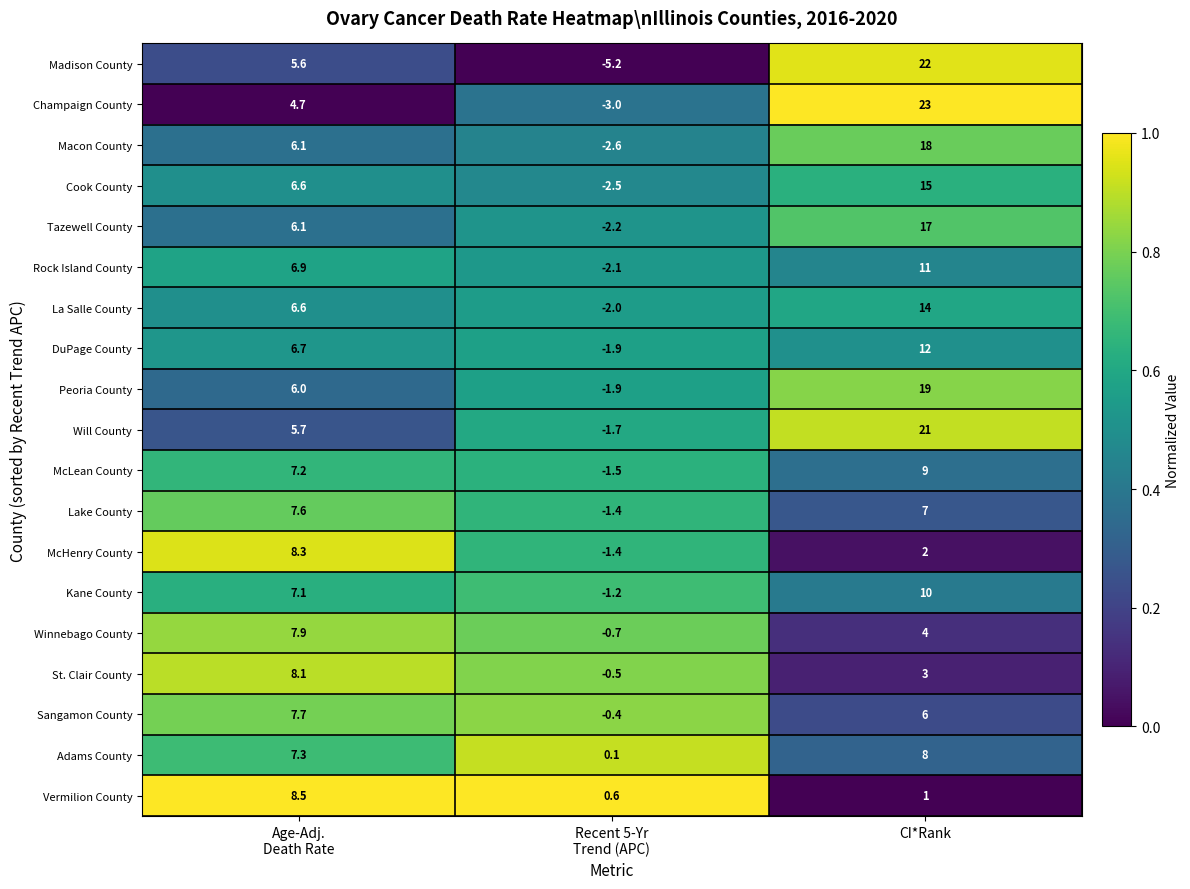

True or false: McLean County has a value of 9.0 at CI*Rank.

True